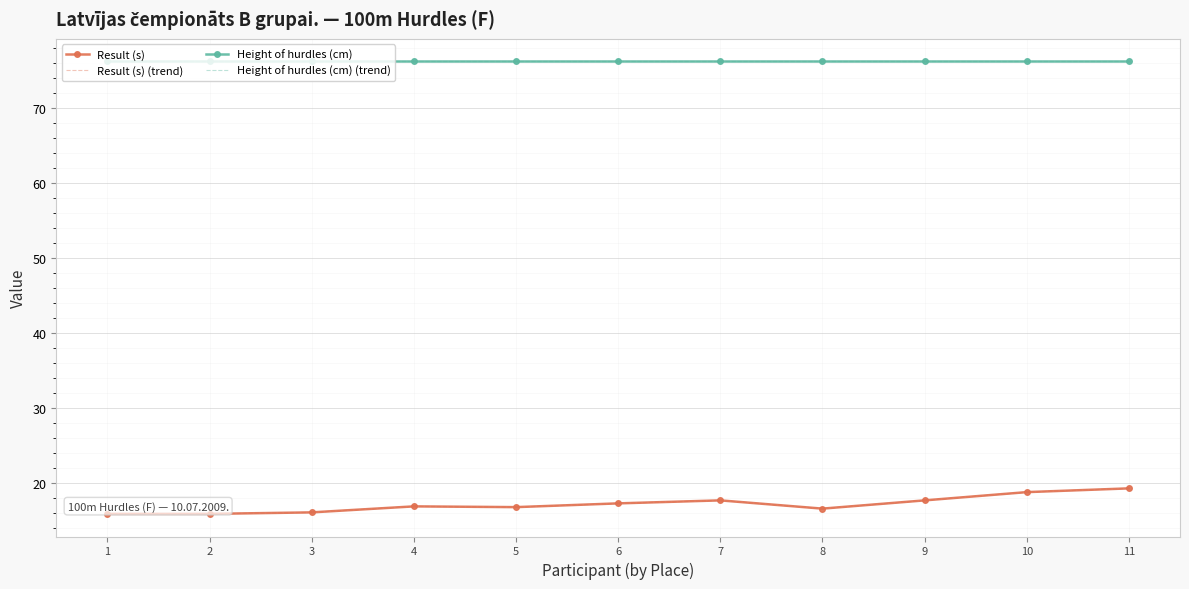

True or false: Result (s) (trend) and Height of hurdles (cm) cross at least once.

False